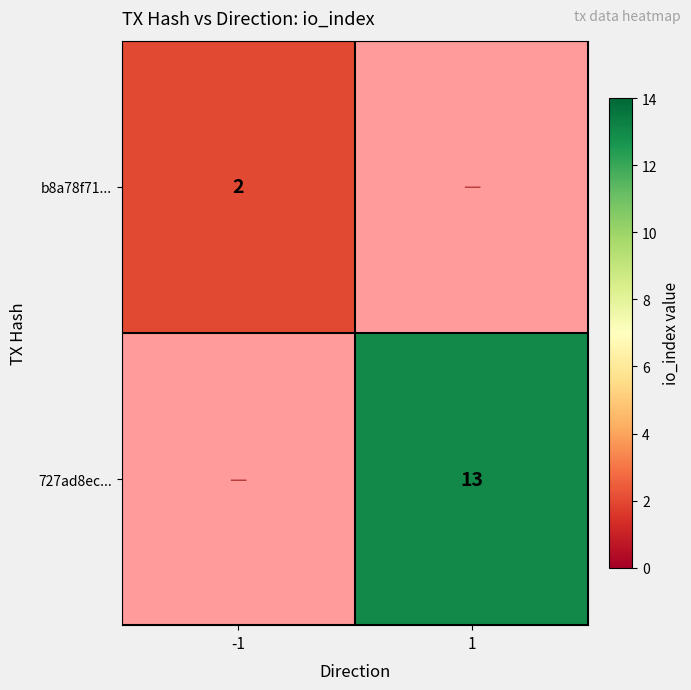

The 727ad8ec... series shows 13 at 1. True or false?

True